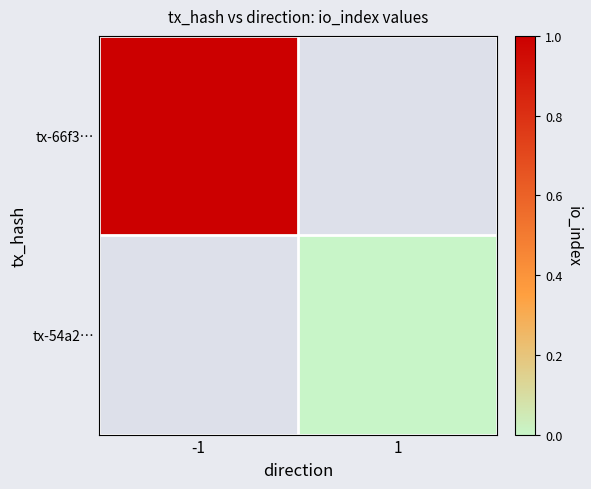

How many series are shown in this chart?

2